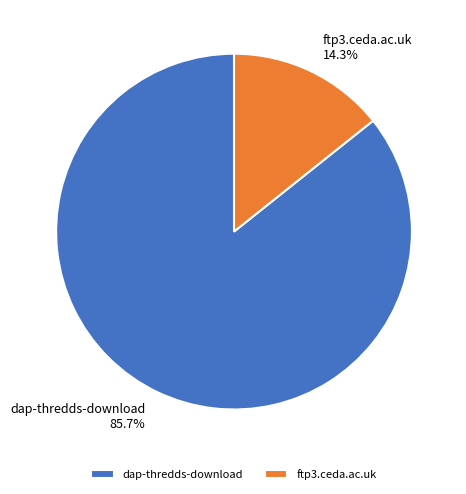

What is the majority slice?

dap-thredds-download